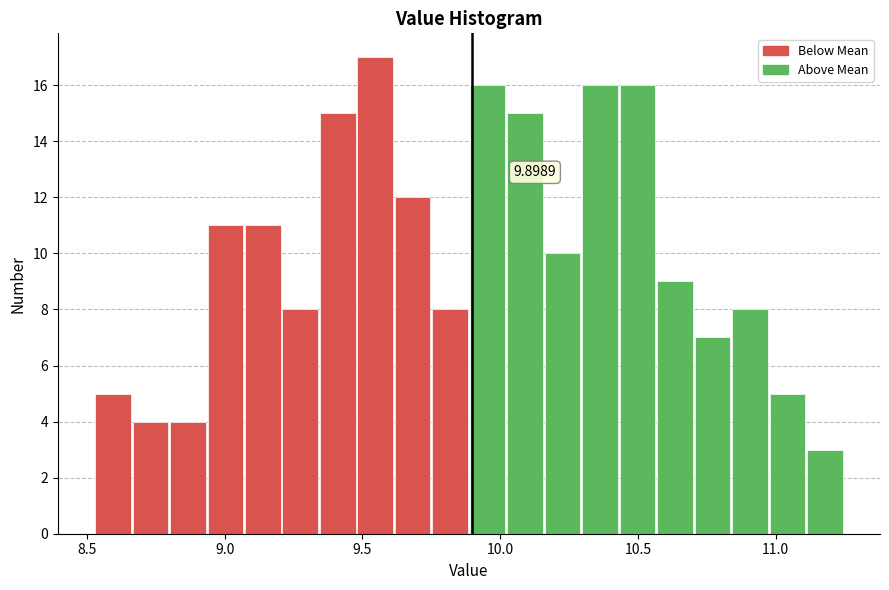

Around what value on the x-axis is the tallest bar? Give the approximate position of its centre, as read against the axis.

9.55